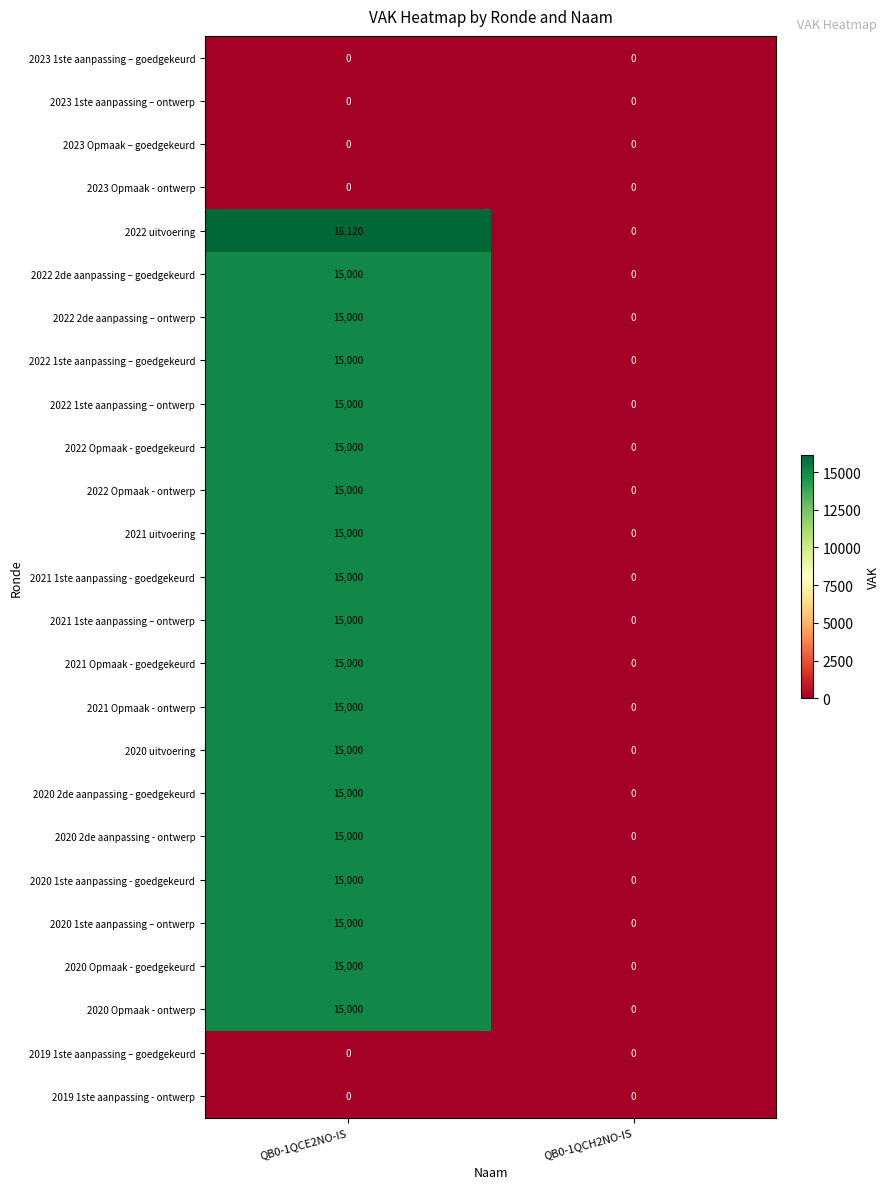

What is the average value of the 2022 2de aanpassing – ontwerp series?

7500